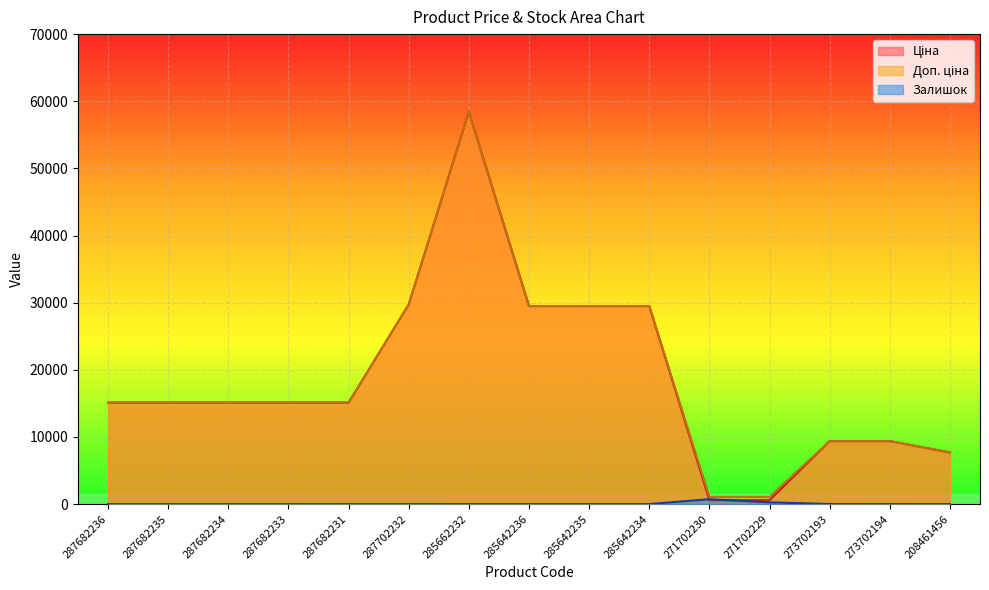

What is the difference between the Залишок values at 285642236 and 285642234?

2.0